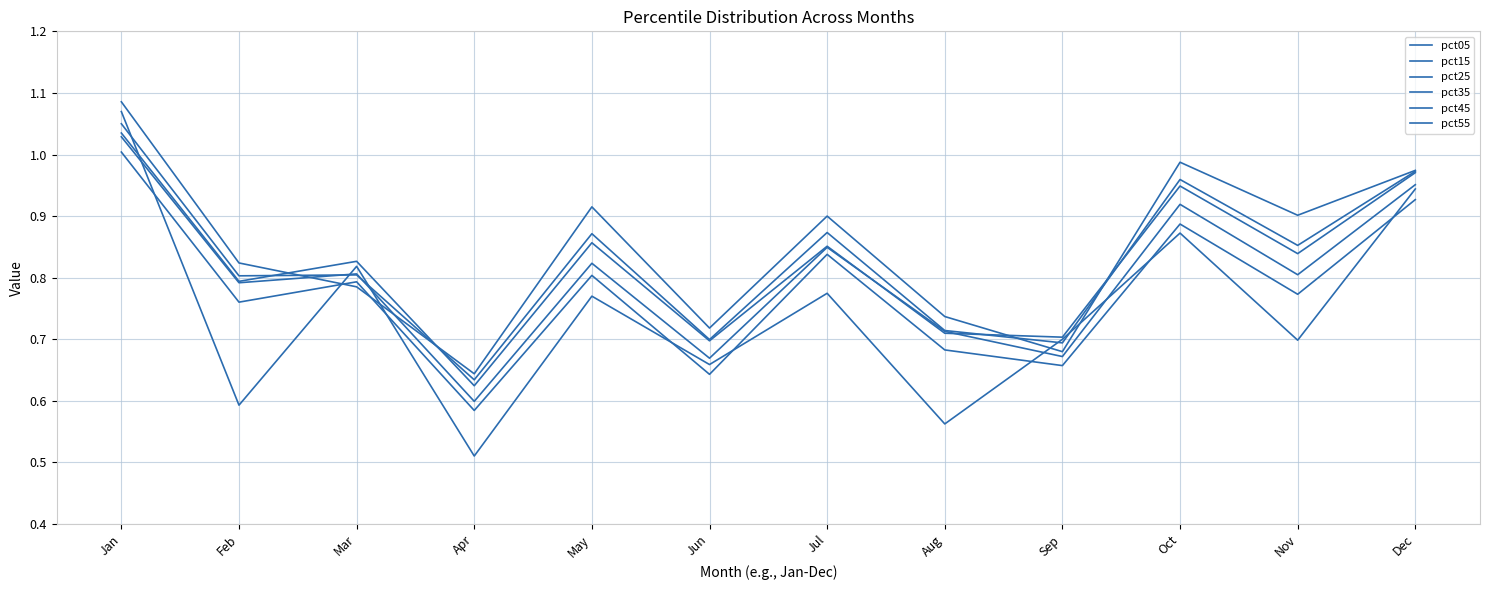

What is the total value across all series at Sep?

4.1